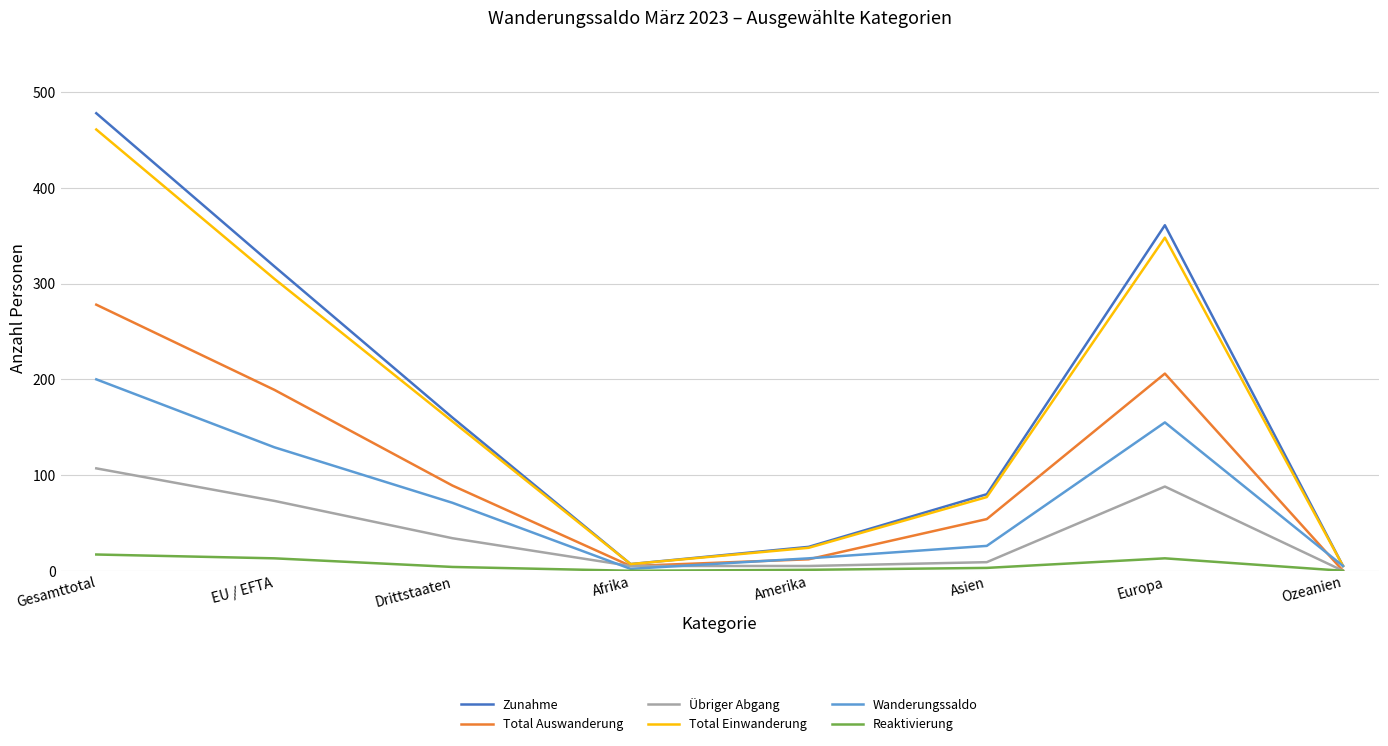

How many distinct data groups are displayed?

6